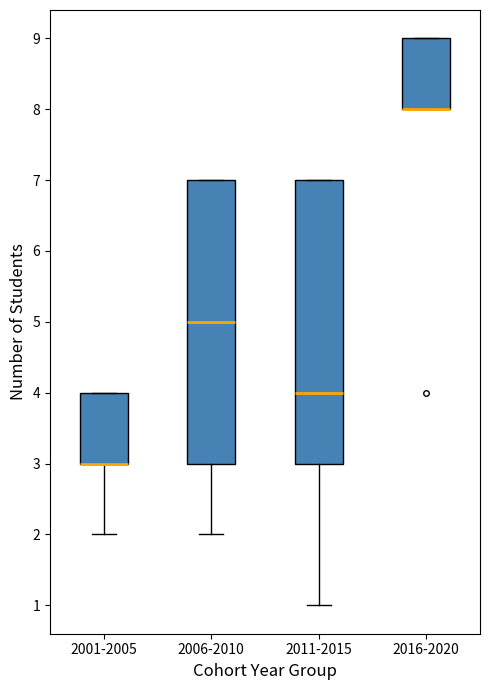

Where does the median line of the box for 2006-2010 sit on the y-axis? The values are not printed on the chart, so give them approximately, as read against the axis.

5